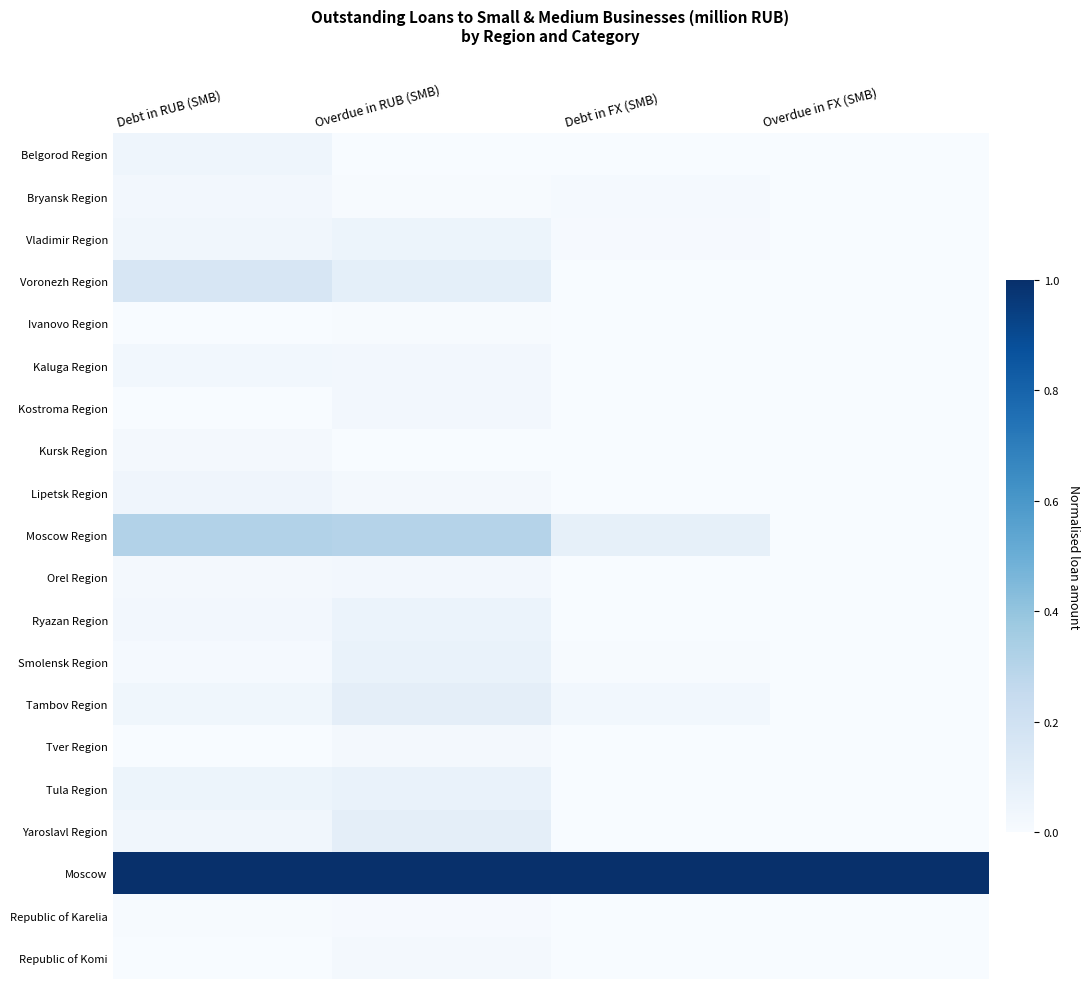

Which series has the largest total across all categories?

Moscow